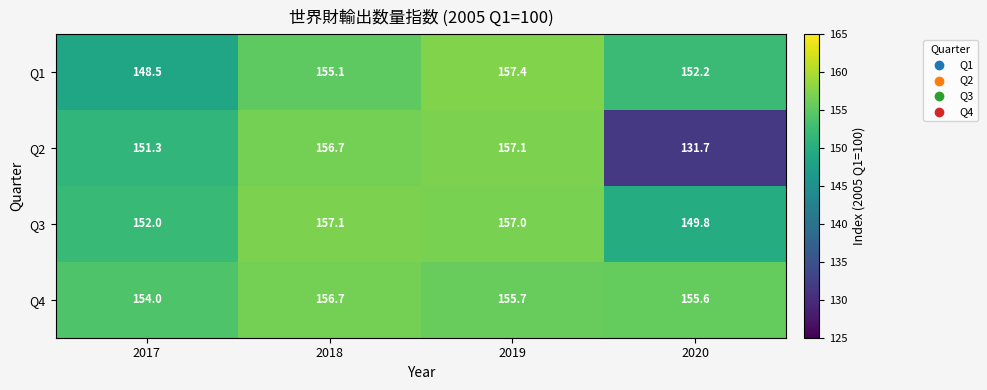

The Q2 series shows 83.7 at 2020. True or false?

False